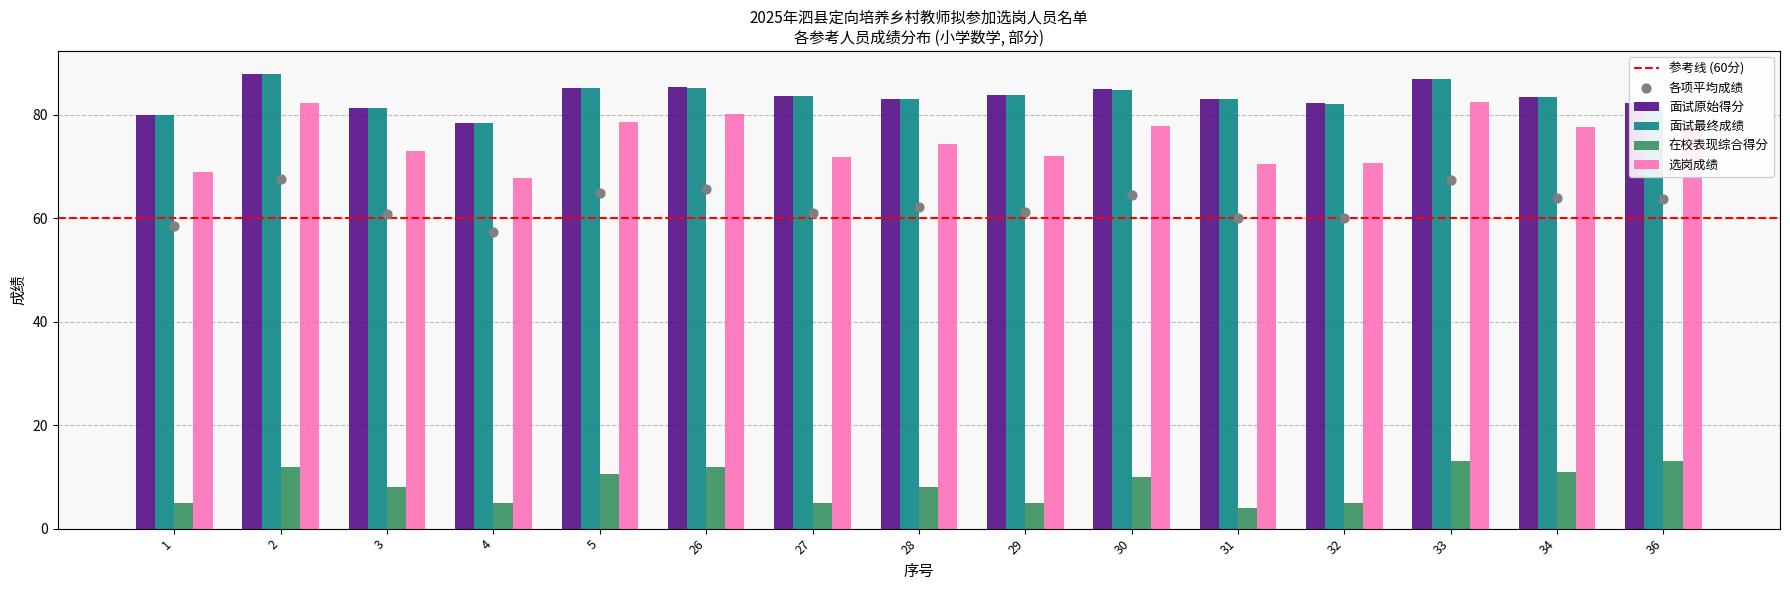

Which series has the largest total across all categories?

面试原始得分